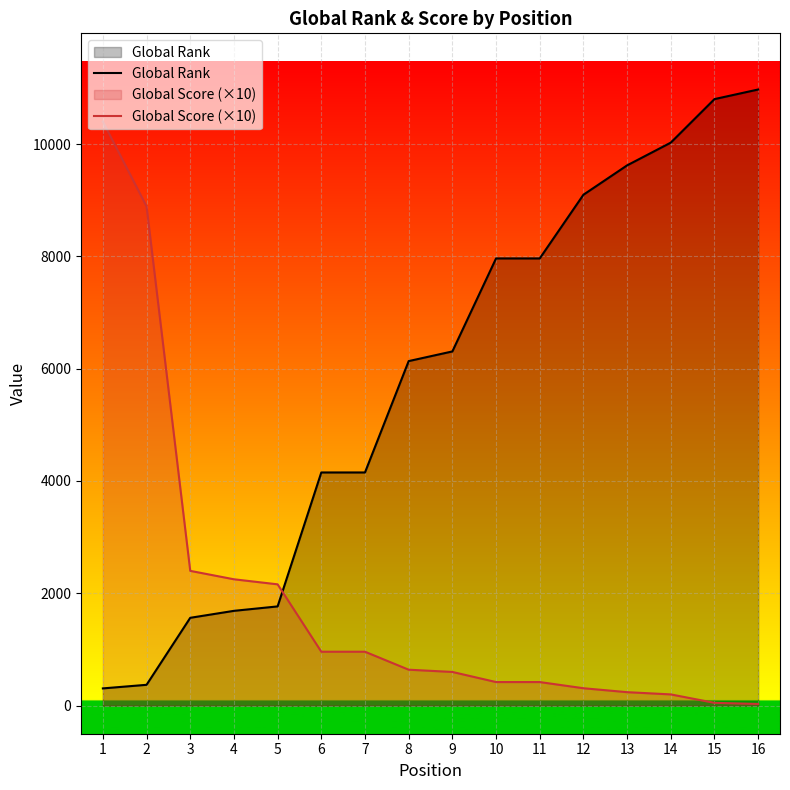

What are all the series names shown in the legend?

Global Rank, Global Score (×10)